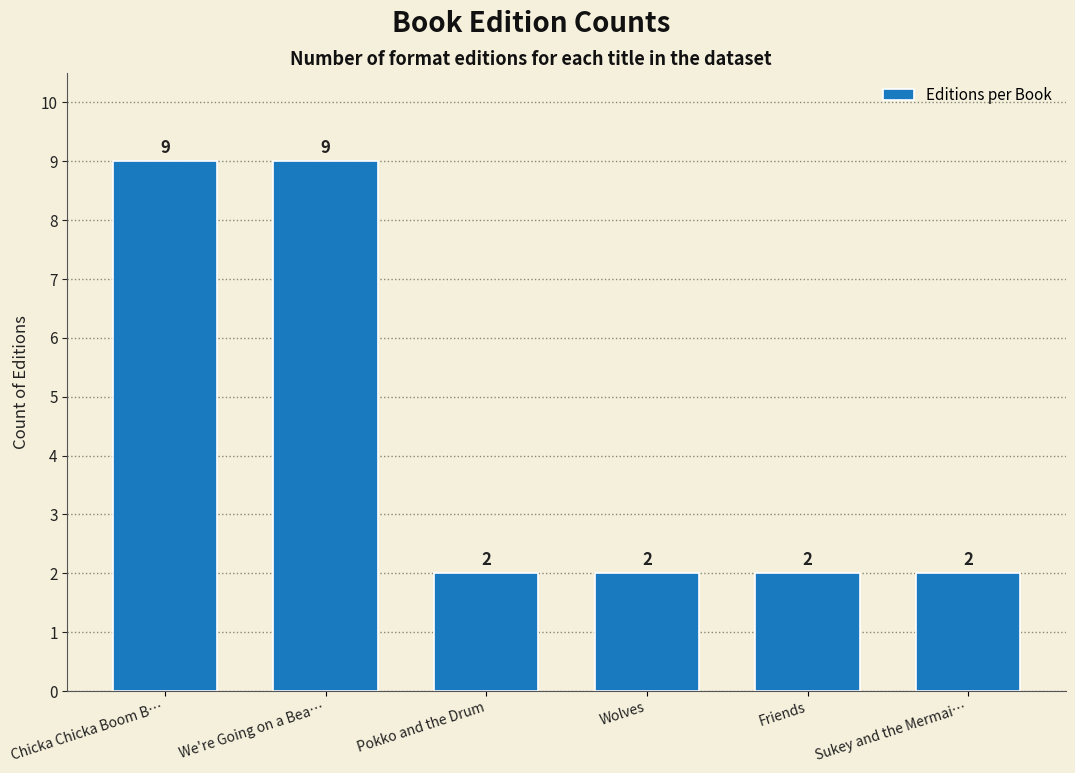

Reading right to left, list all the values displayed in this chart.

2	2	2	2	9	9